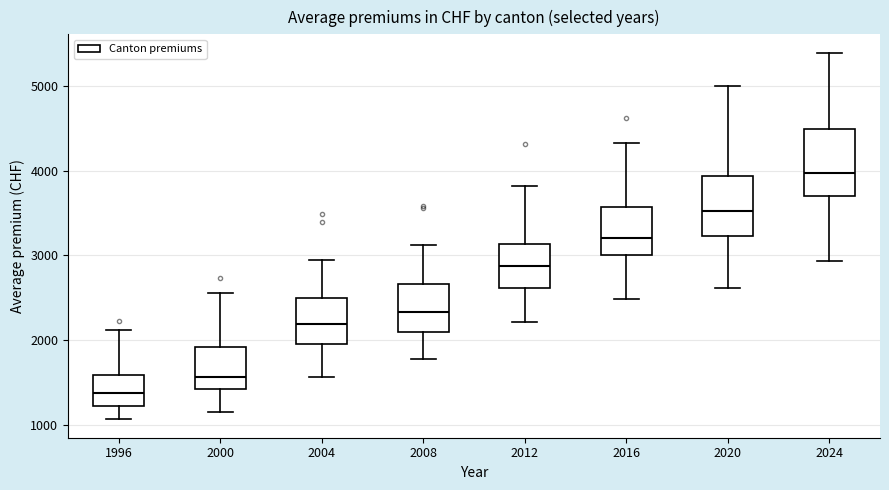

Reading left to right, read every box against the y-axis: the position of its median line, the range the box covers, and the ends of its whiskers. The values are not printed on the chart, so give them approximately, as read against the axis.

1996: median 1400, box 1200 to 1600, whiskers 1100 to 2100
2000: median 1600, box 1400 to 1900, whiskers 1200 to 2600
2004: median 2200, box 2000 to 2500, whiskers 1600 to 2900
2008: median 2300, box 2100 to 2700, whiskers 1800 to 3100
2012: median 2900, box 2600 to 3100, whiskers 2200 to 3800
2016: median 3200, box 3000 to 3600, whiskers 2500 to 4300
2020: median 3500, box 3200 to 3900, whiskers 2600 to 5000
2024: median 4000, box 3700 to 4500, whiskers 2900 to 5400